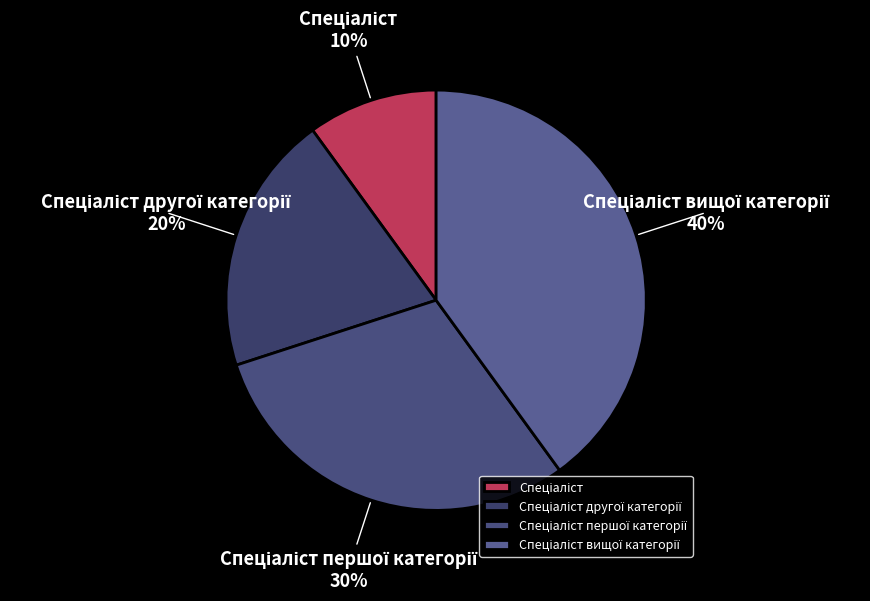

To the nearest percent, what is the difference between the largest and smallest slice percentages?

30%